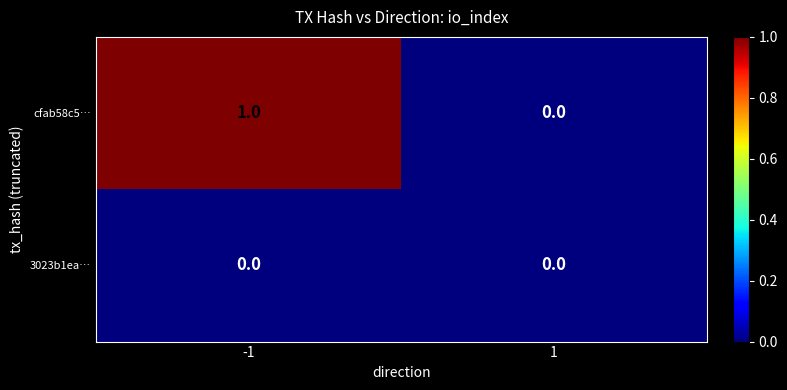

Reading right to left, extract all data points from this chart.

cfab58c5…: 1=0	-1=1
3023b1ea…: 1=0	-1=0